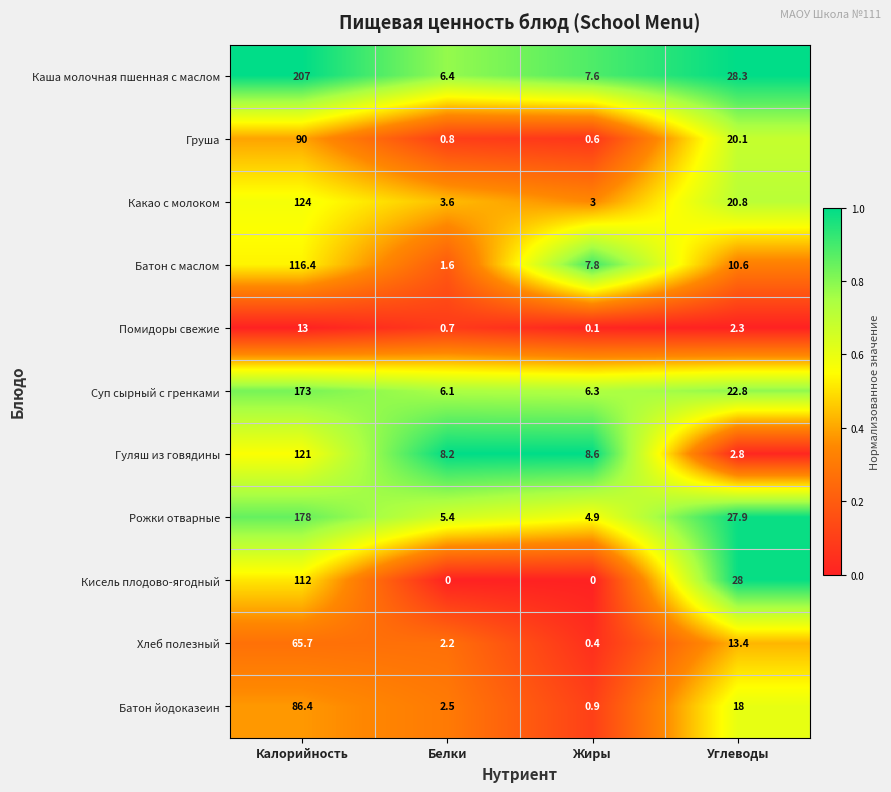

What is the sum of all Какао с молоком values?

151.4